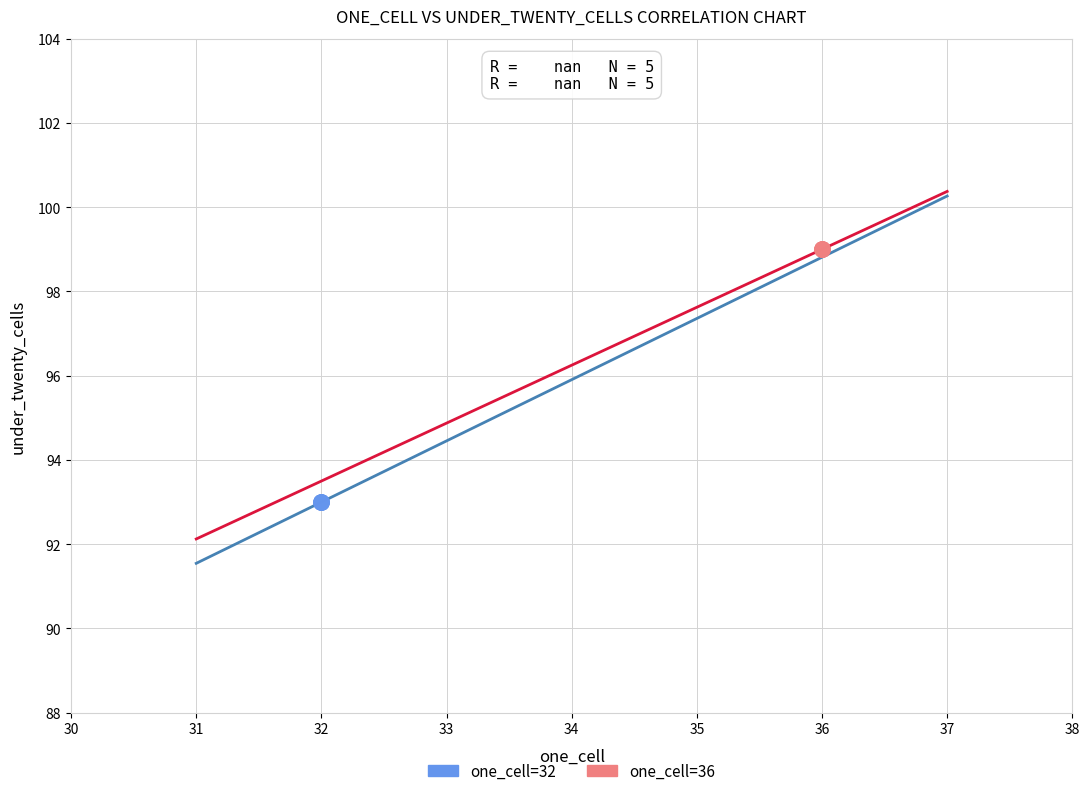

Which series reaches the minimum Y coordinate?

one_cell=32